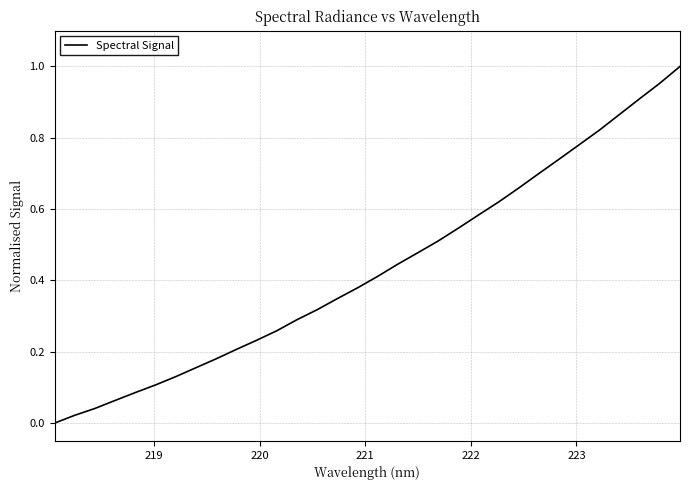

How many lines are shown in the chart?

1